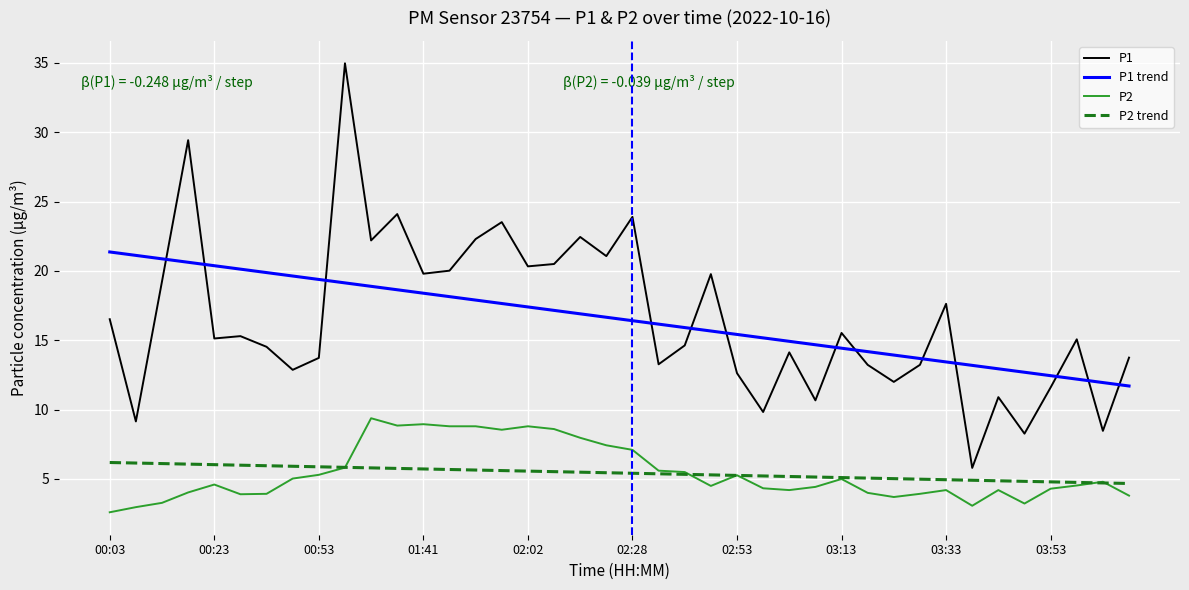

Rank the series by their maximum value, from highest to lowest.

P1, P1 trend, P2, P2 trend